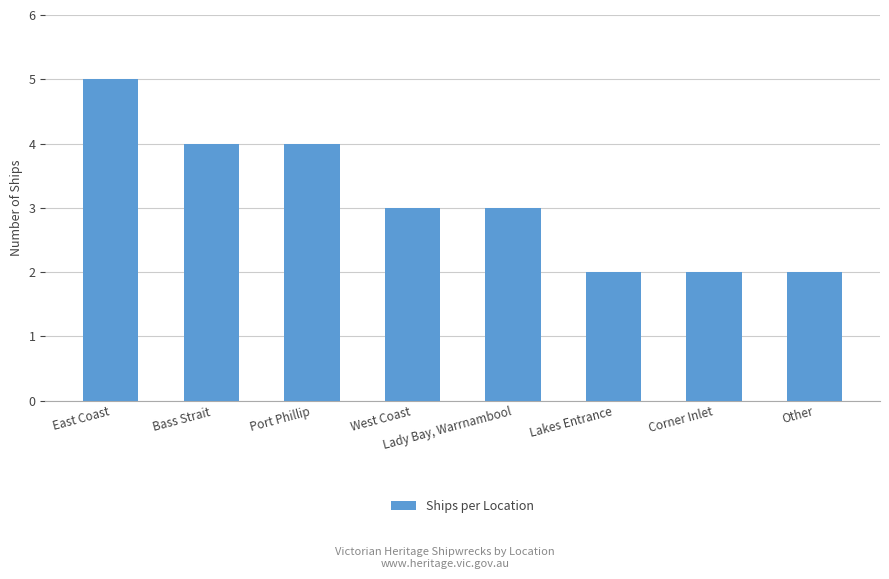

Between West Coast and Corner Inlet, which is larger?

West Coast